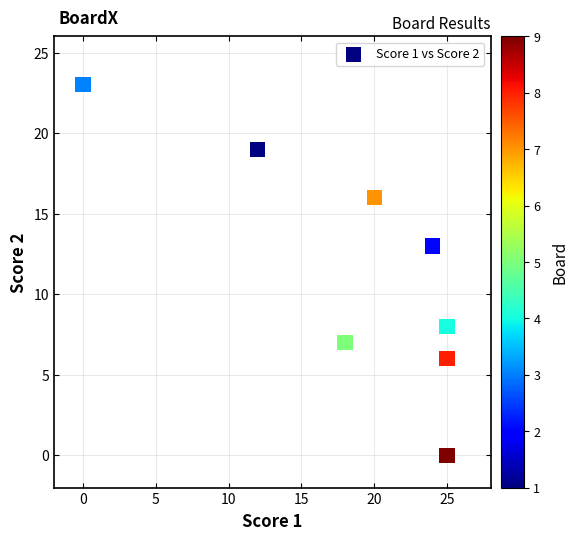

What Y value in the scatter plot is closest to 11?

13